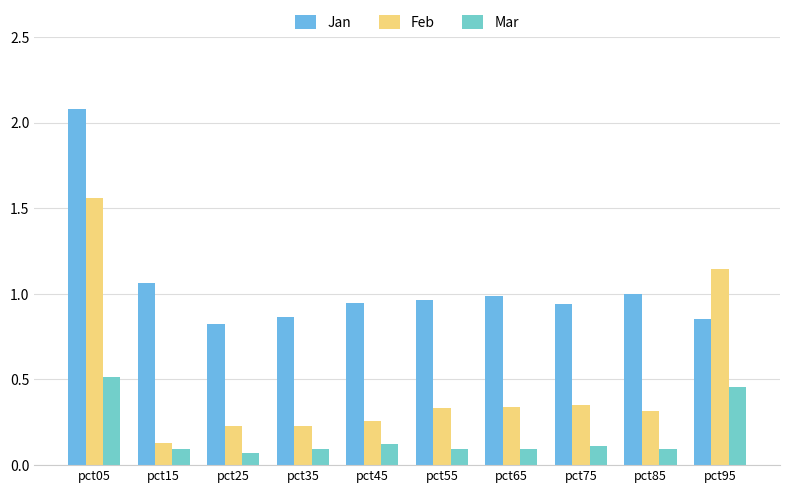

What is the value of the Mar bar at the 4th from the left?

0.1